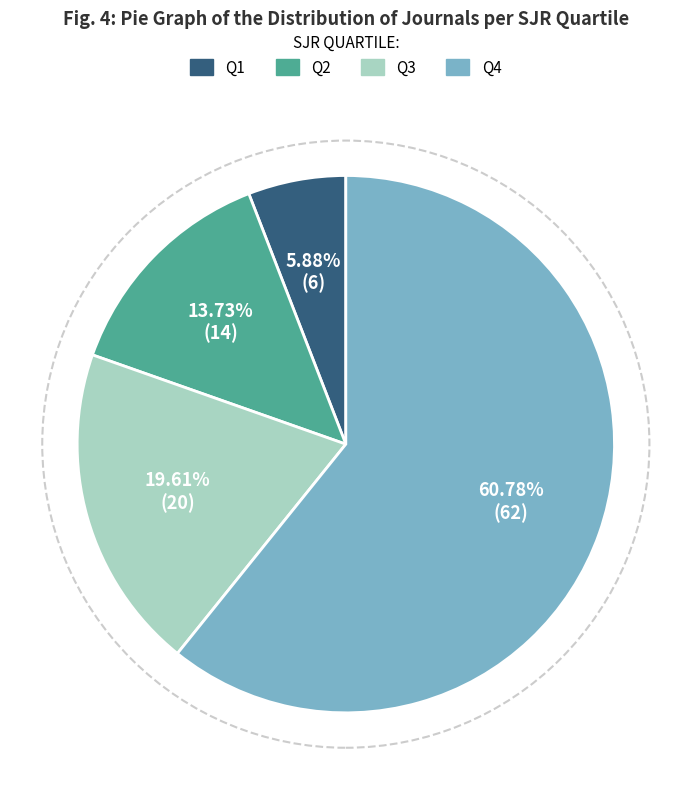

Is it true that Q1 is 6% of the pie?

True